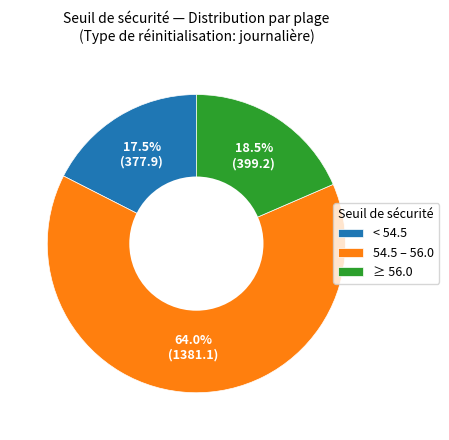

Between < 54.5 and 54.5 – 56.0, which is larger?

54.5 – 56.0